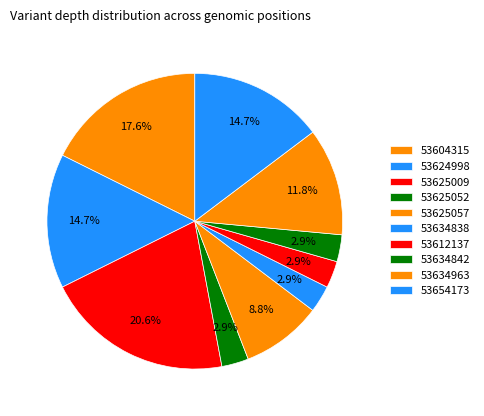

Does 53604315 represent more than half of the total?

No